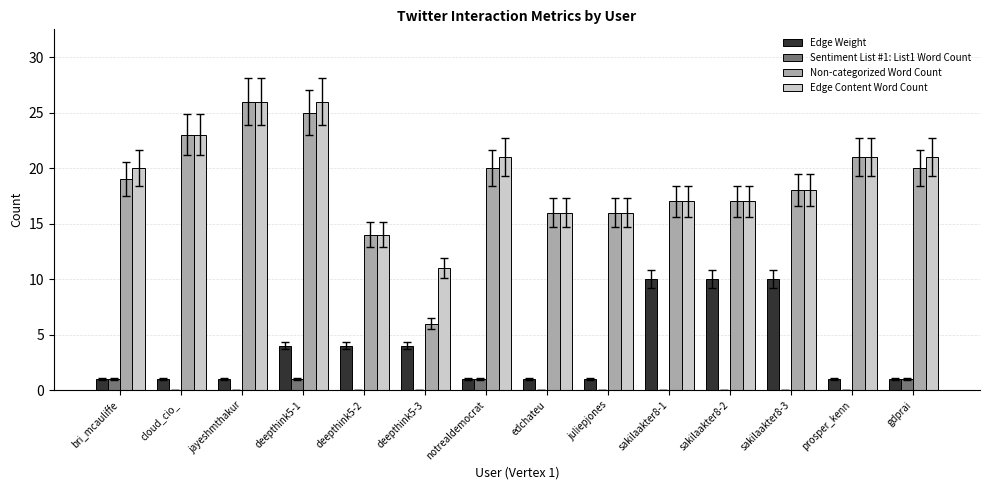

Count the number of data series in this chart.

4